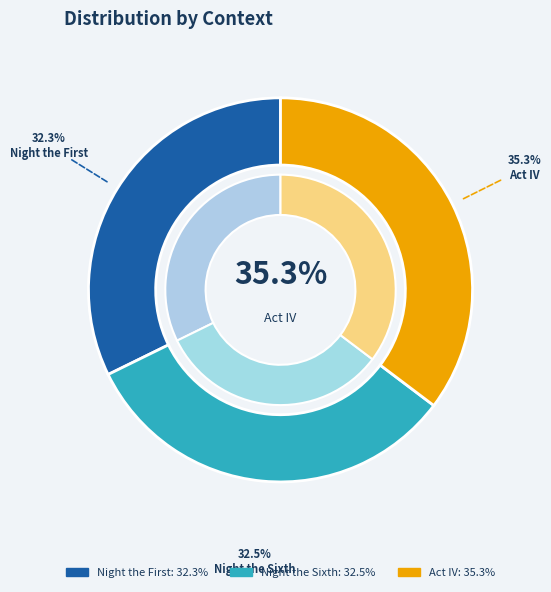

What is the smallest slice in the pie chart?

Night the First